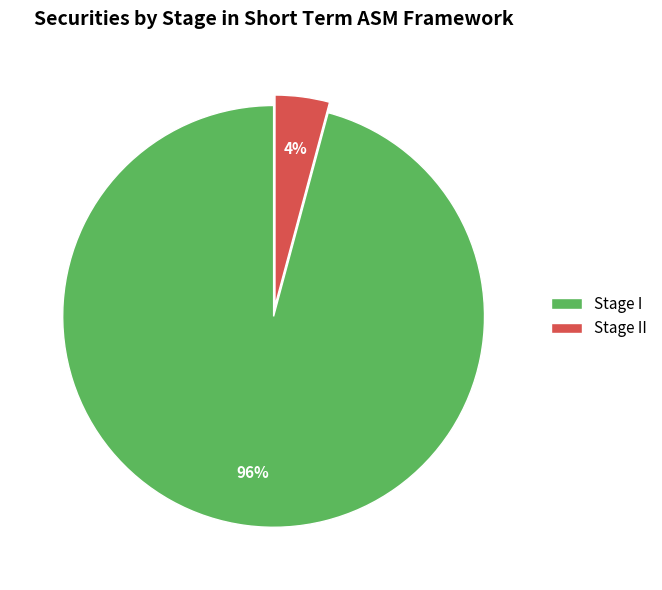

Count the number of slices in the pie.

2